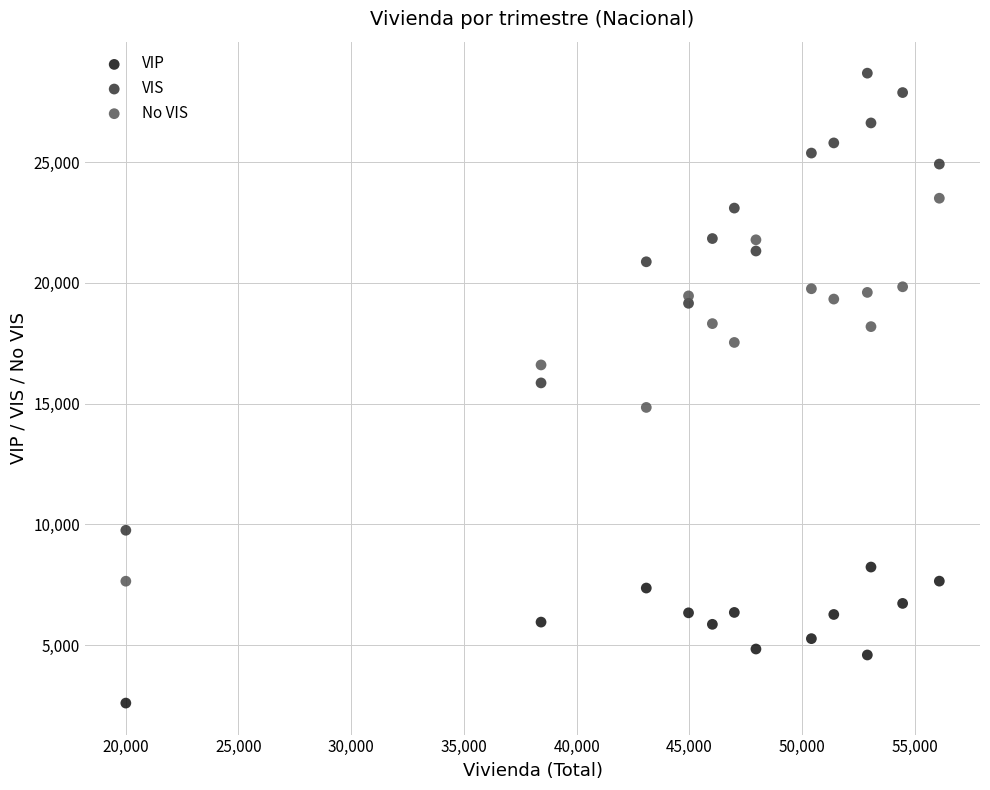

Which series contains the highest Y value?

VIS